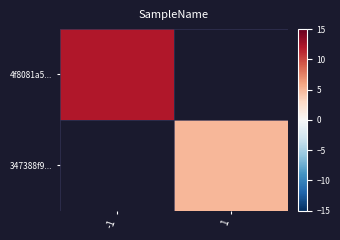

What is the smallest value displayed?

5.0